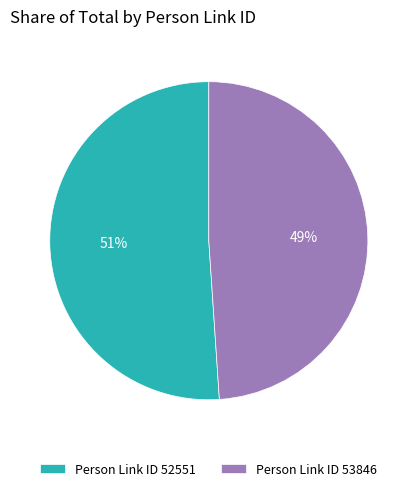

Which category has the smallest portion of the pie?

Person Link ID 53846